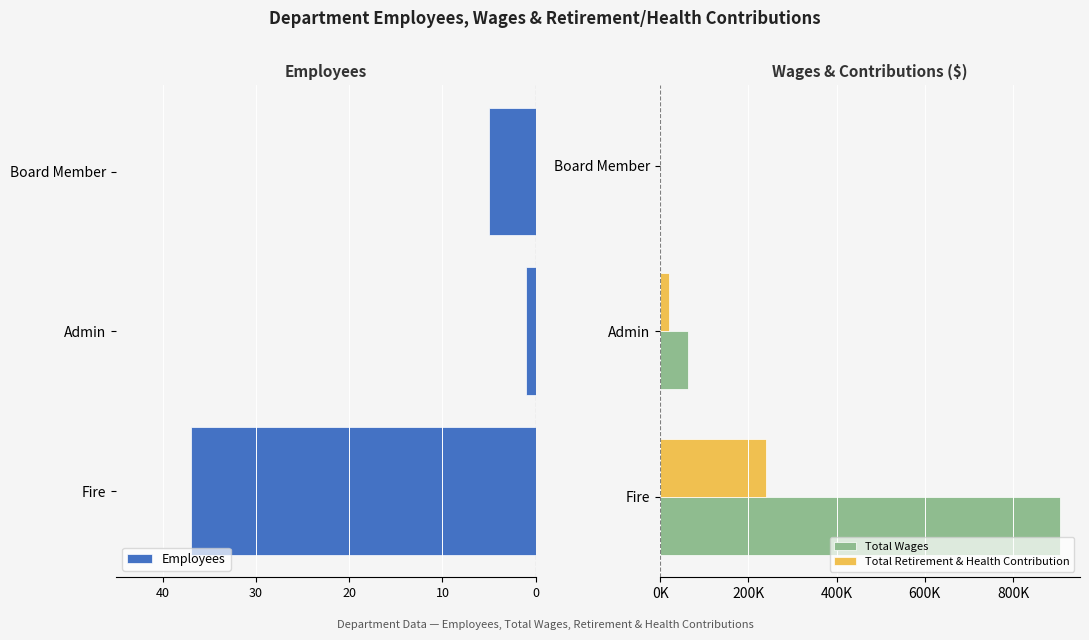

How many series are shown in this chart?

3